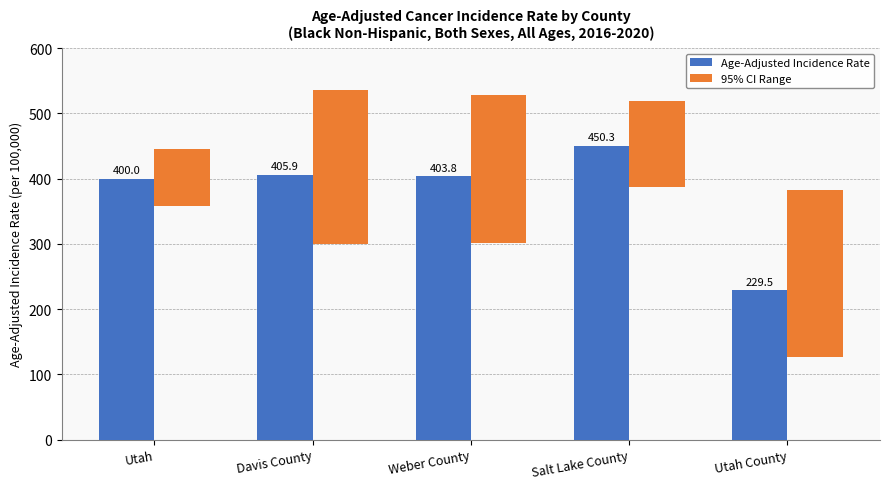

Rank the series by their maximum value, from lowest to highest.

95% CI Range, Age-Adjusted Incidence Rate